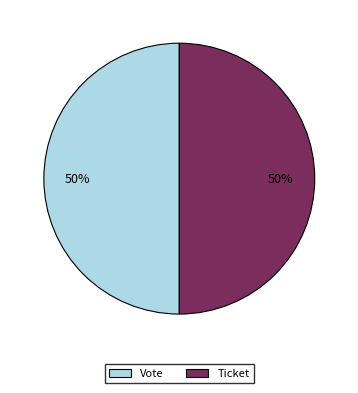

True or false: Vote accounts for 43% of the total.

False